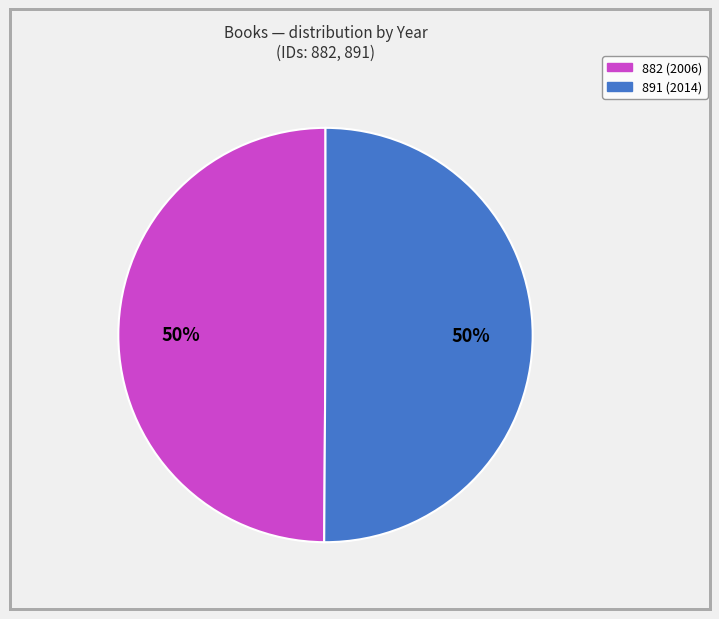

How many segments does this pie chart have?

2